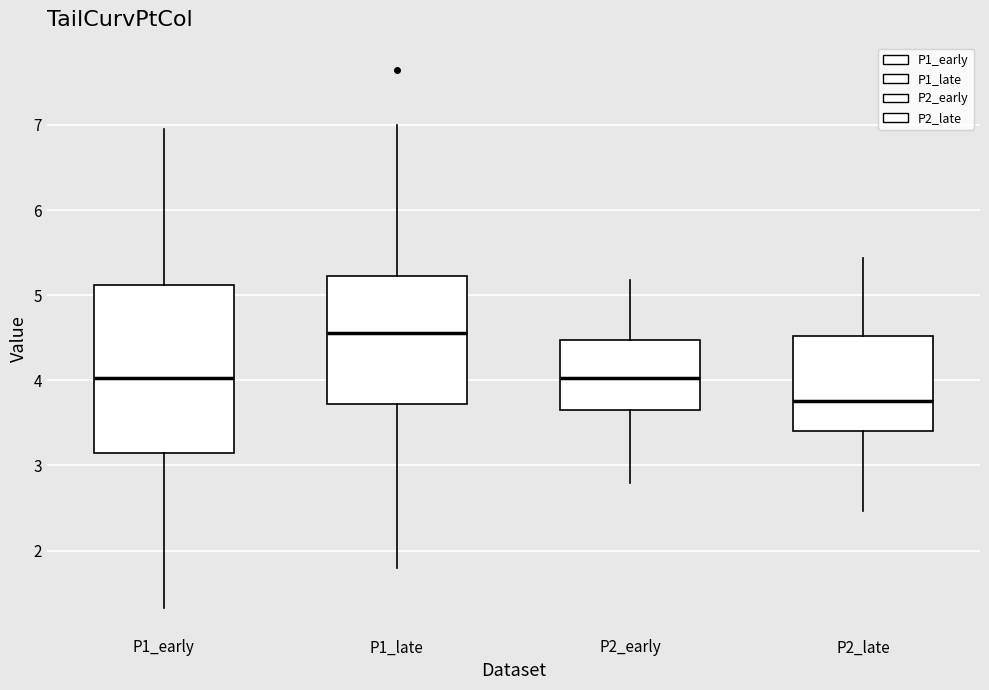

Where does the median line of the box for P2_late sit on the y-axis? The values are not printed on the chart, so give them approximately, as read against the axis.

3.8